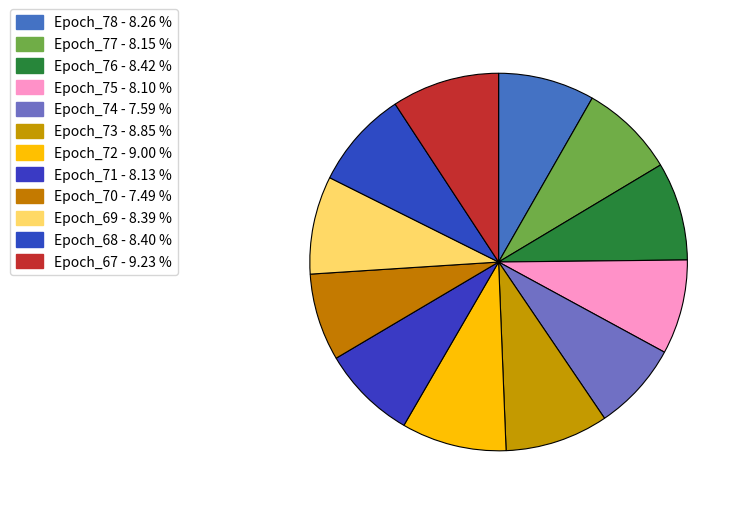

Count the number of slices in the pie.

12